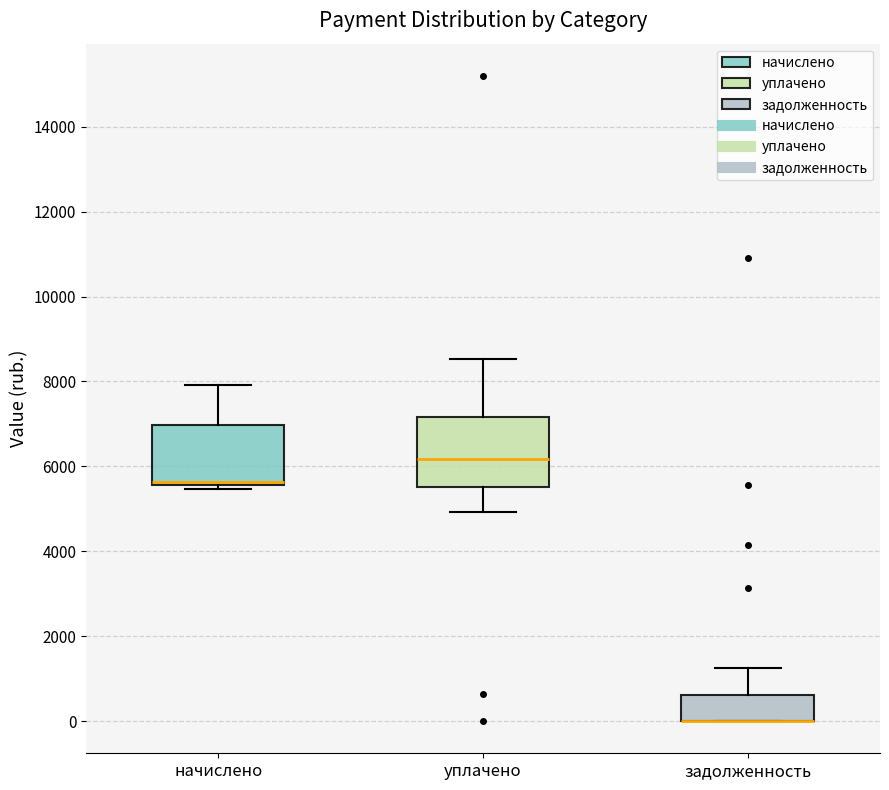

Reading left to right, transcribe this box plot: for each box, give where its median line is, the range the box spans, and where its two whiskers end, as read against the y-axis. The values are not printed on the chart, so give them approximately, as read against the axis.

начислено: median 5600 (just above the box's lower edge), box 5600 to 7000, whiskers 5400 to 8000
уплачено: median 6200, box 5600 to 7200, whiskers 5000 to 8600
задолженность: median 0 (drawn on the box's lower edge), box 0 to 600, whiskers 0 to 1200